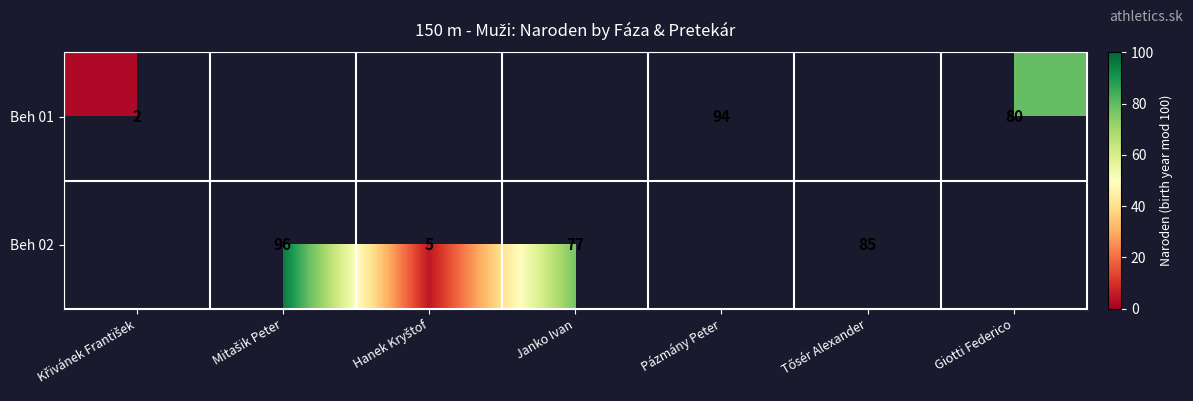

Is it true that Beh 02 equals 128 at Janko Ivan?

False